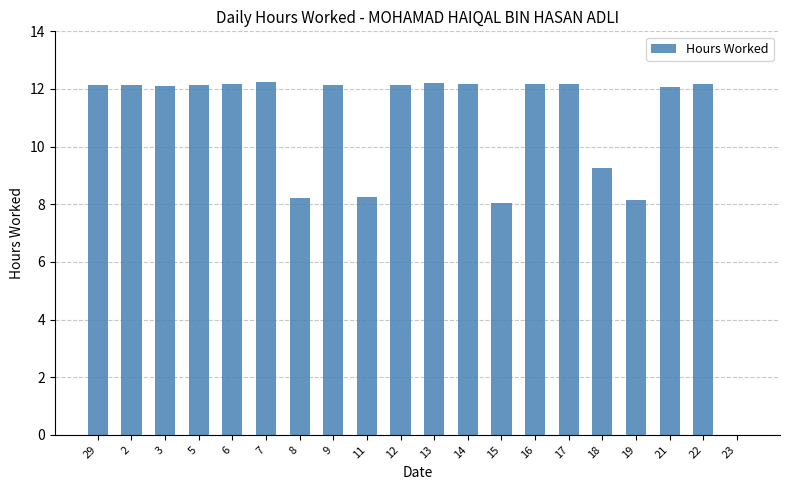

What is the maximum value shown in the chart?

12.2